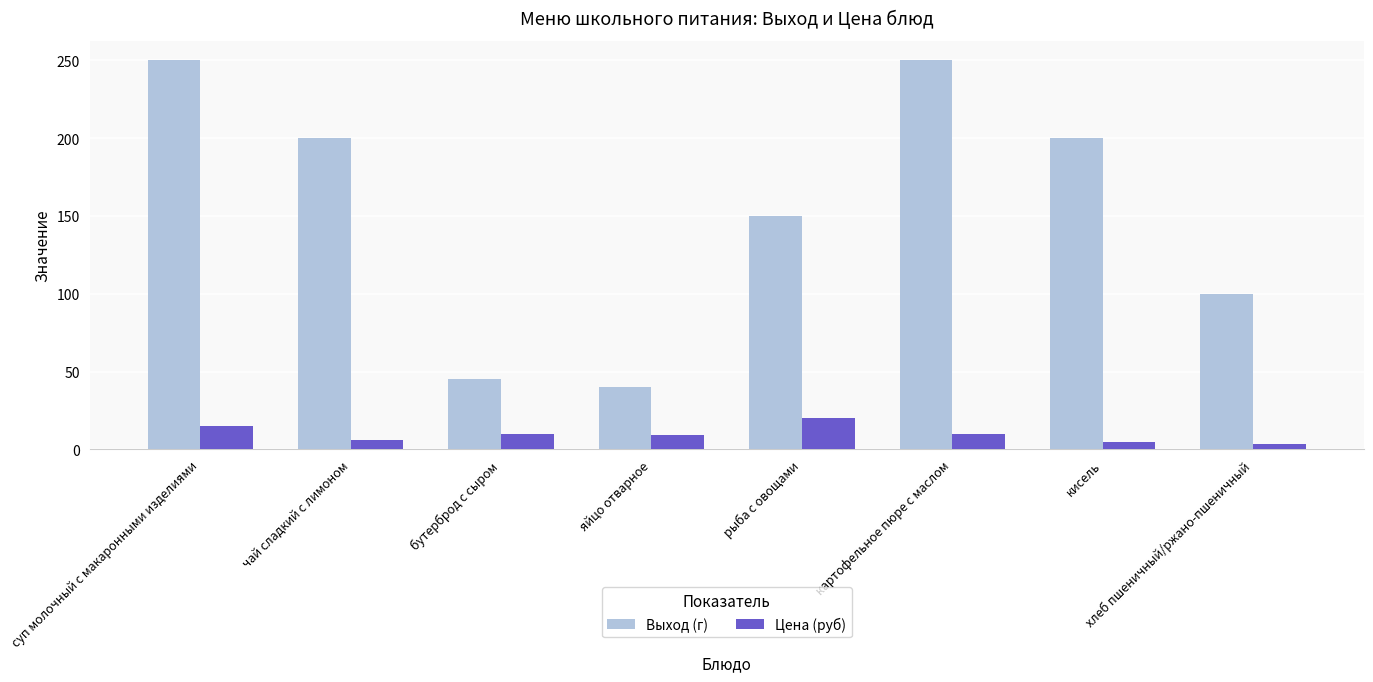

The Цена (руб) series shows 10.0 at бутерброд с сыром. True or false?

True